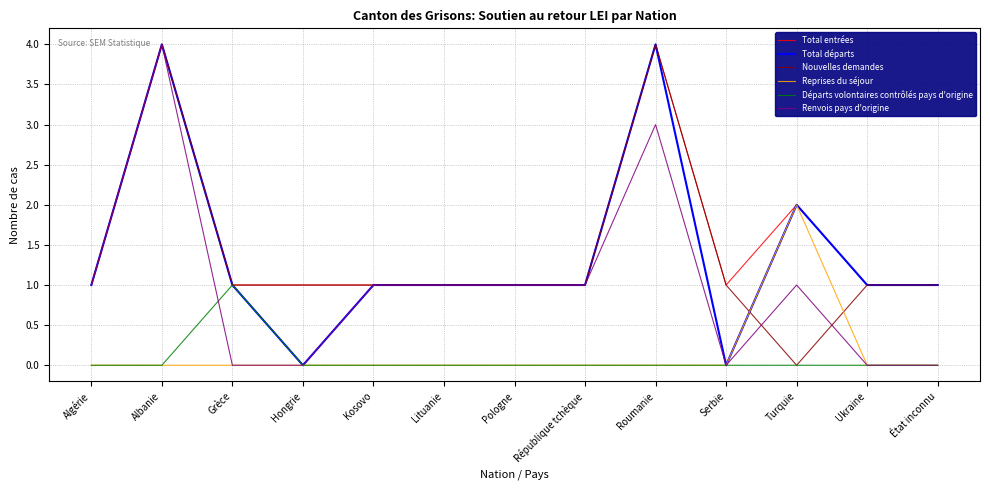

Reading right to left, list all the values displayed in this chart.

Total entrées: 1	1	2	1	4	1	1	1	1	1	1	4	1
Total départs: 1	1	2	0	4	1	1	1	1	0	1	4	1
Nouvelles demandes: 1	1	0	1	4	1	1	1	1	1	1	4	1
Reprises du séjour: 0	0	2	0	0	0	0	0	0	0	0	0	0
Départs volontaires contrôlés pays d'origine: 0	0	0	0	0	0	0	0	0	0	1	0	0
Renvois pays d'origine: 0	0	1	0	3	1	1	1	1	0	0	4	1